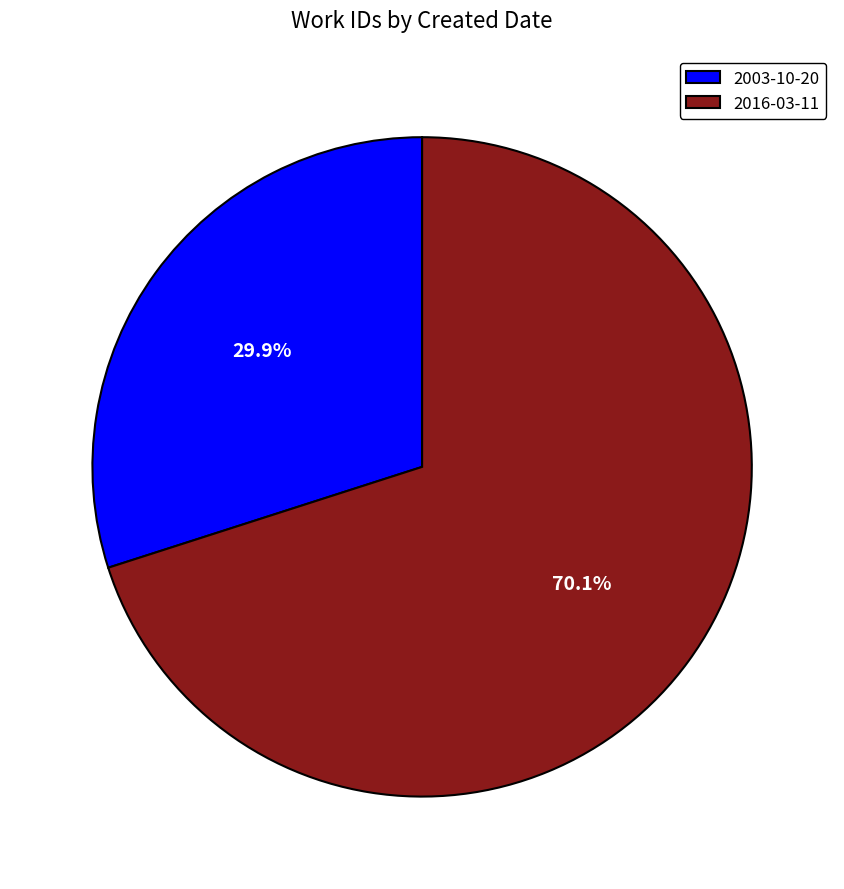

Is it true that 2003-10-20 is 44% of the pie?

False